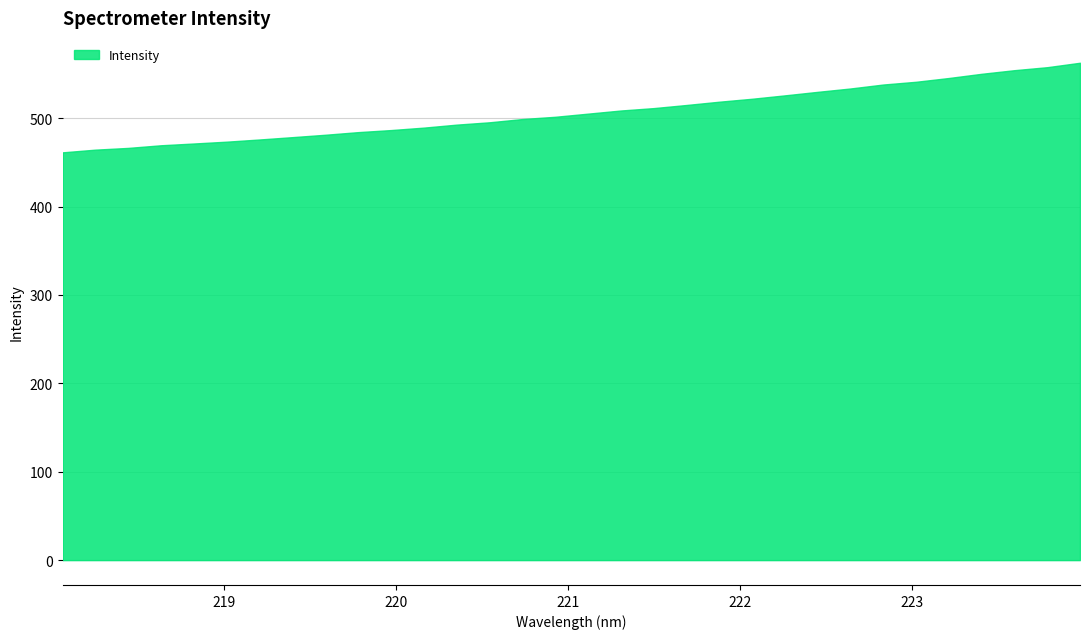

True or false: the data shows 816.2 at 223.9802.

False